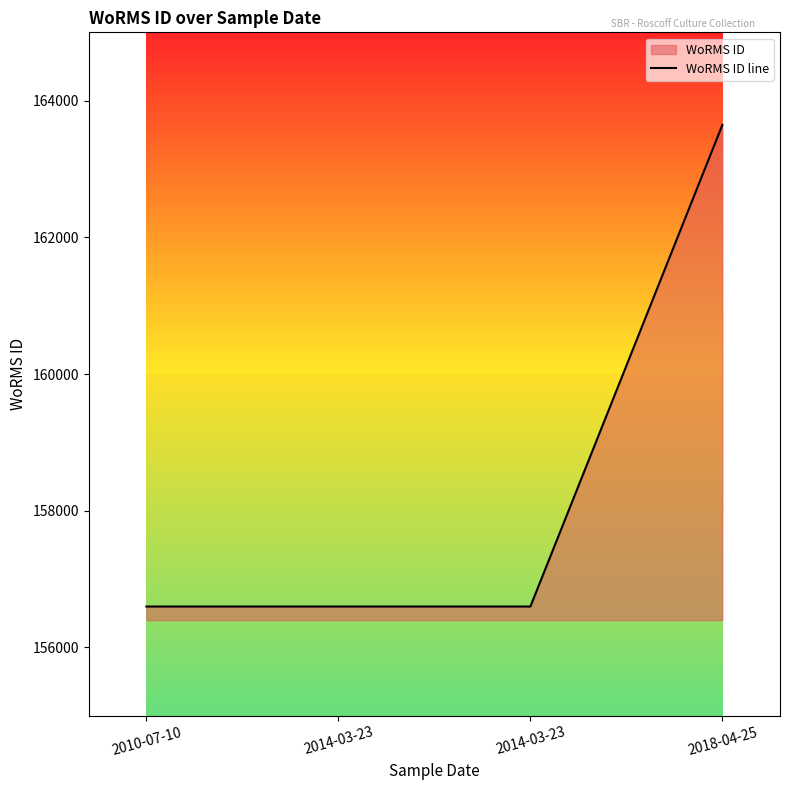

The value at 2010-07-10 is 38302. True or false?

False